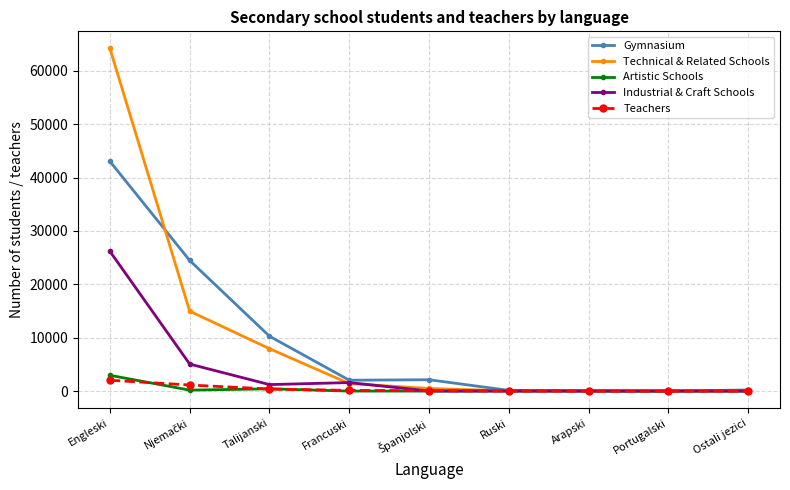

Which series has the largest range (max minus min)?

Technical & Related Schools